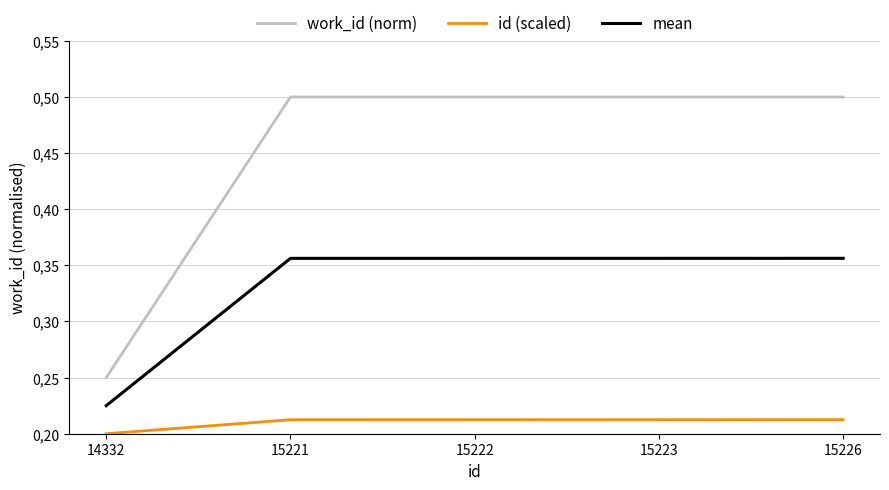

Does the chart display data point markers on the line(s)?

Yes